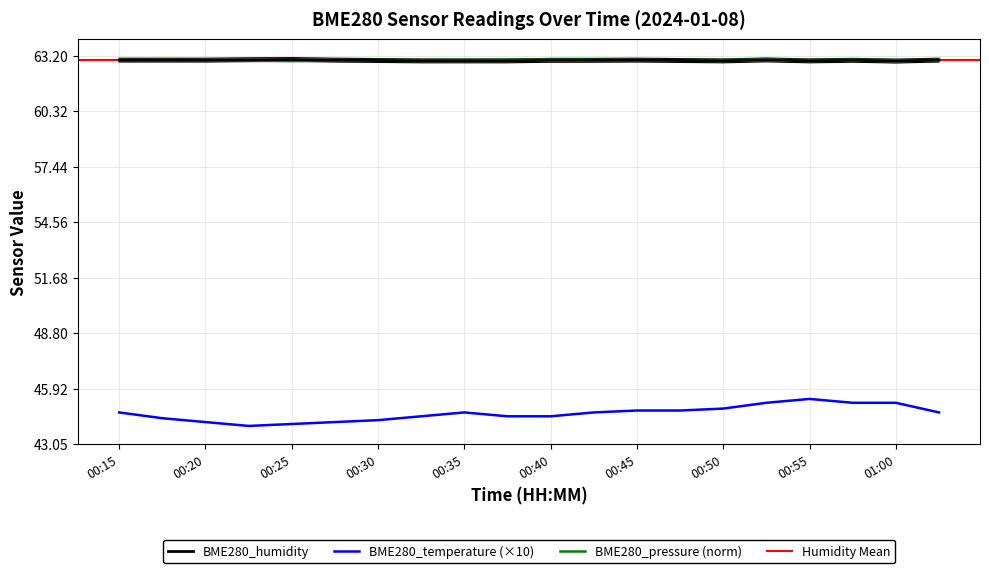

Between 00:33 and 00:55, which series saw the biggest shift?

BME280_temperature